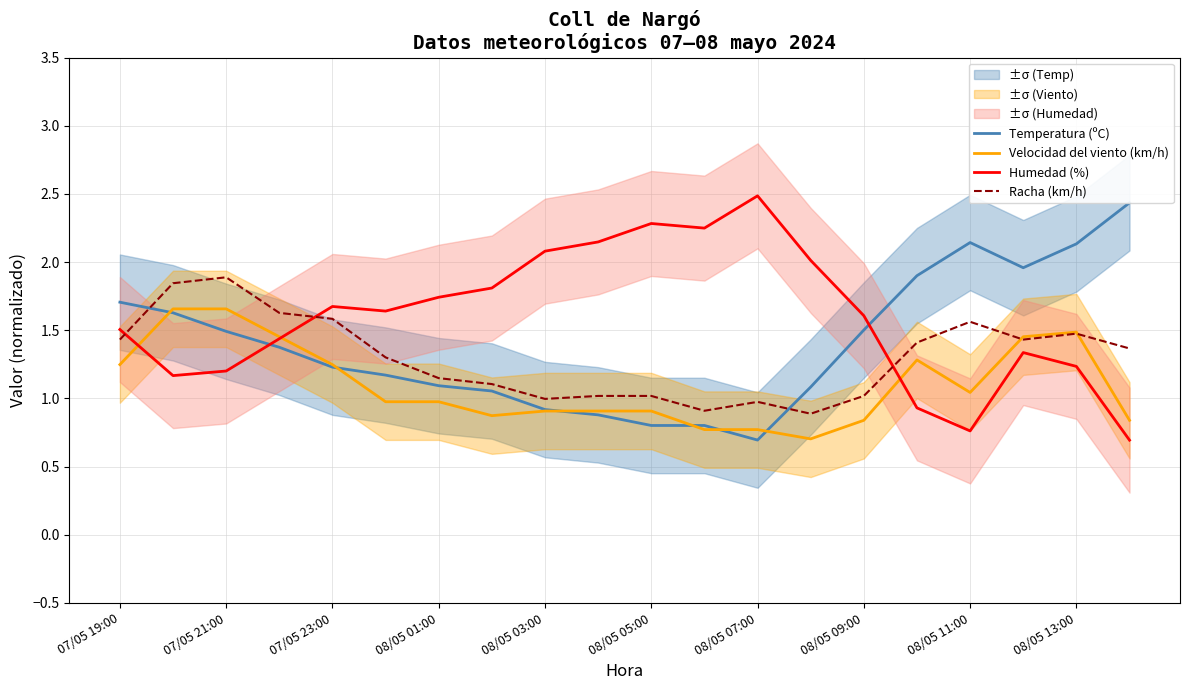

True or false: Humedad (%) has a value of 2.5 at 08/05 07:00.

True